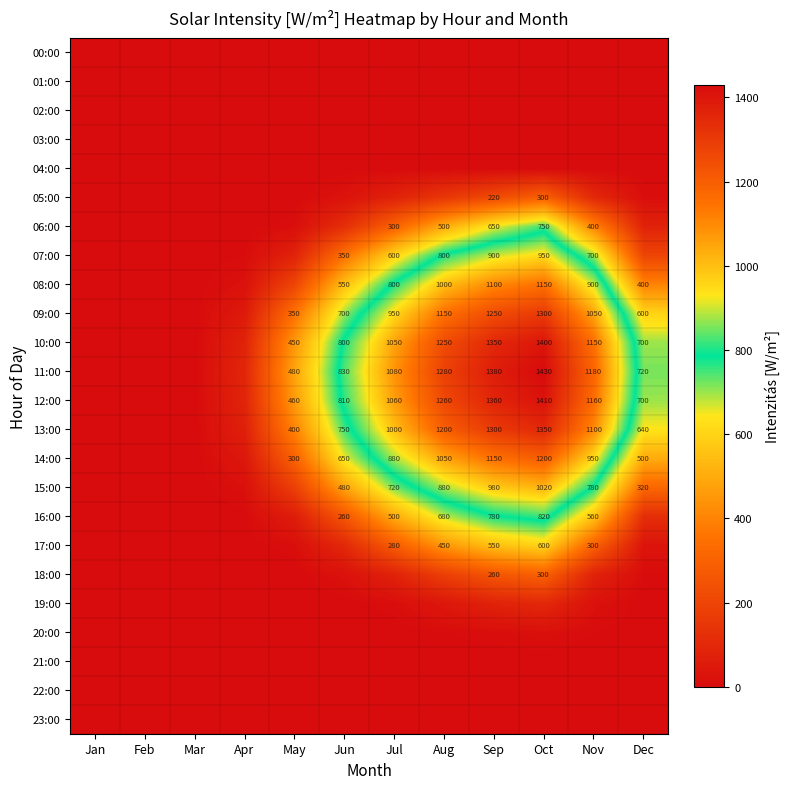

What is the sum of the 09:00 values at Sep and Jul?

2200